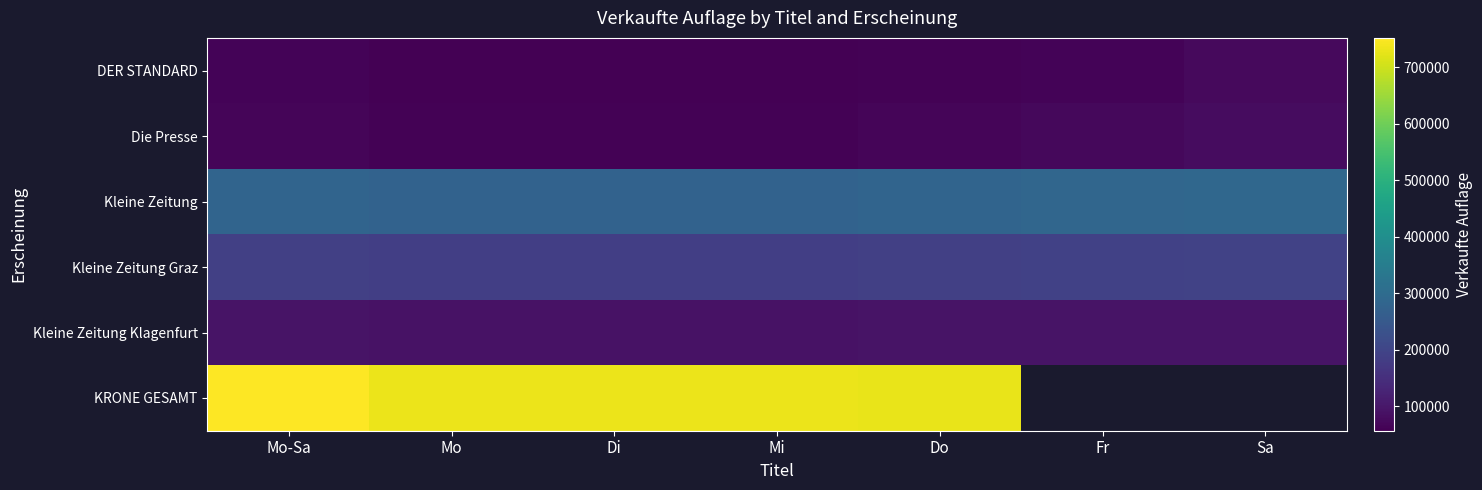

What is the difference between the maximum and minimum values in the DER STANDARD series?

18699.0